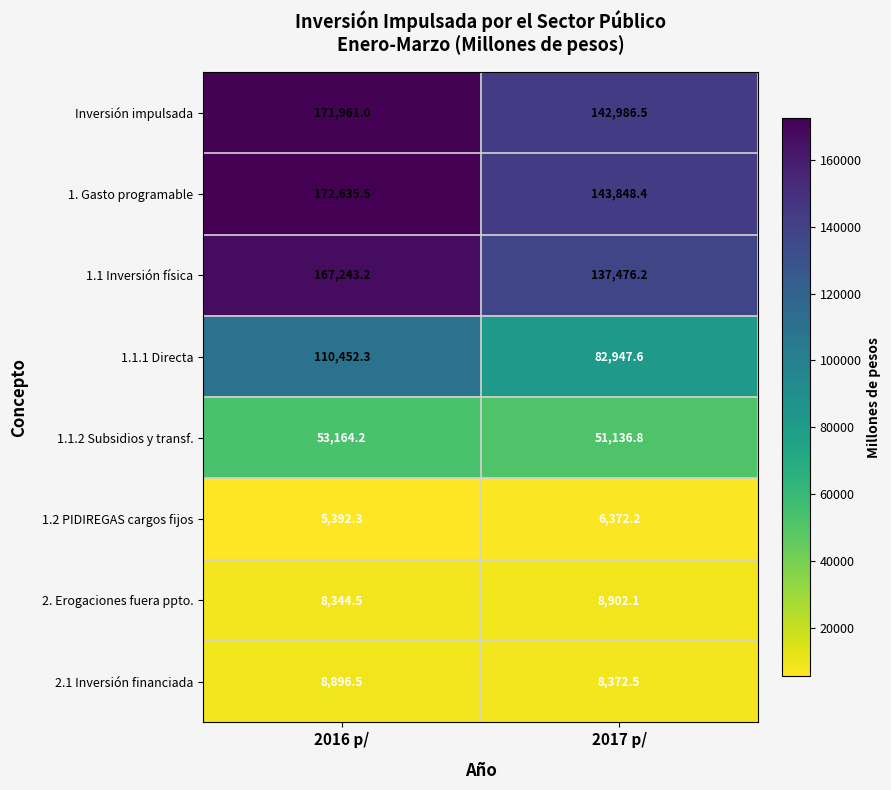

Is it true that Inversión impulsada equals 171961.0 at 2016 p/?

True